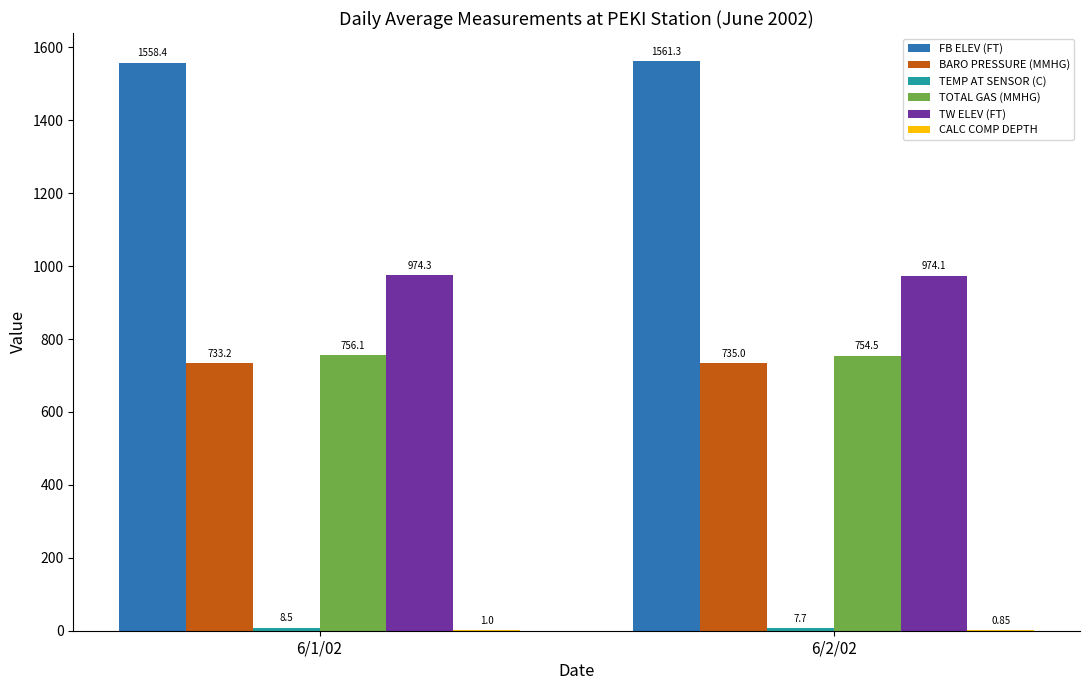

Which series has the largest total across all categories?

FB ELEV (FT)